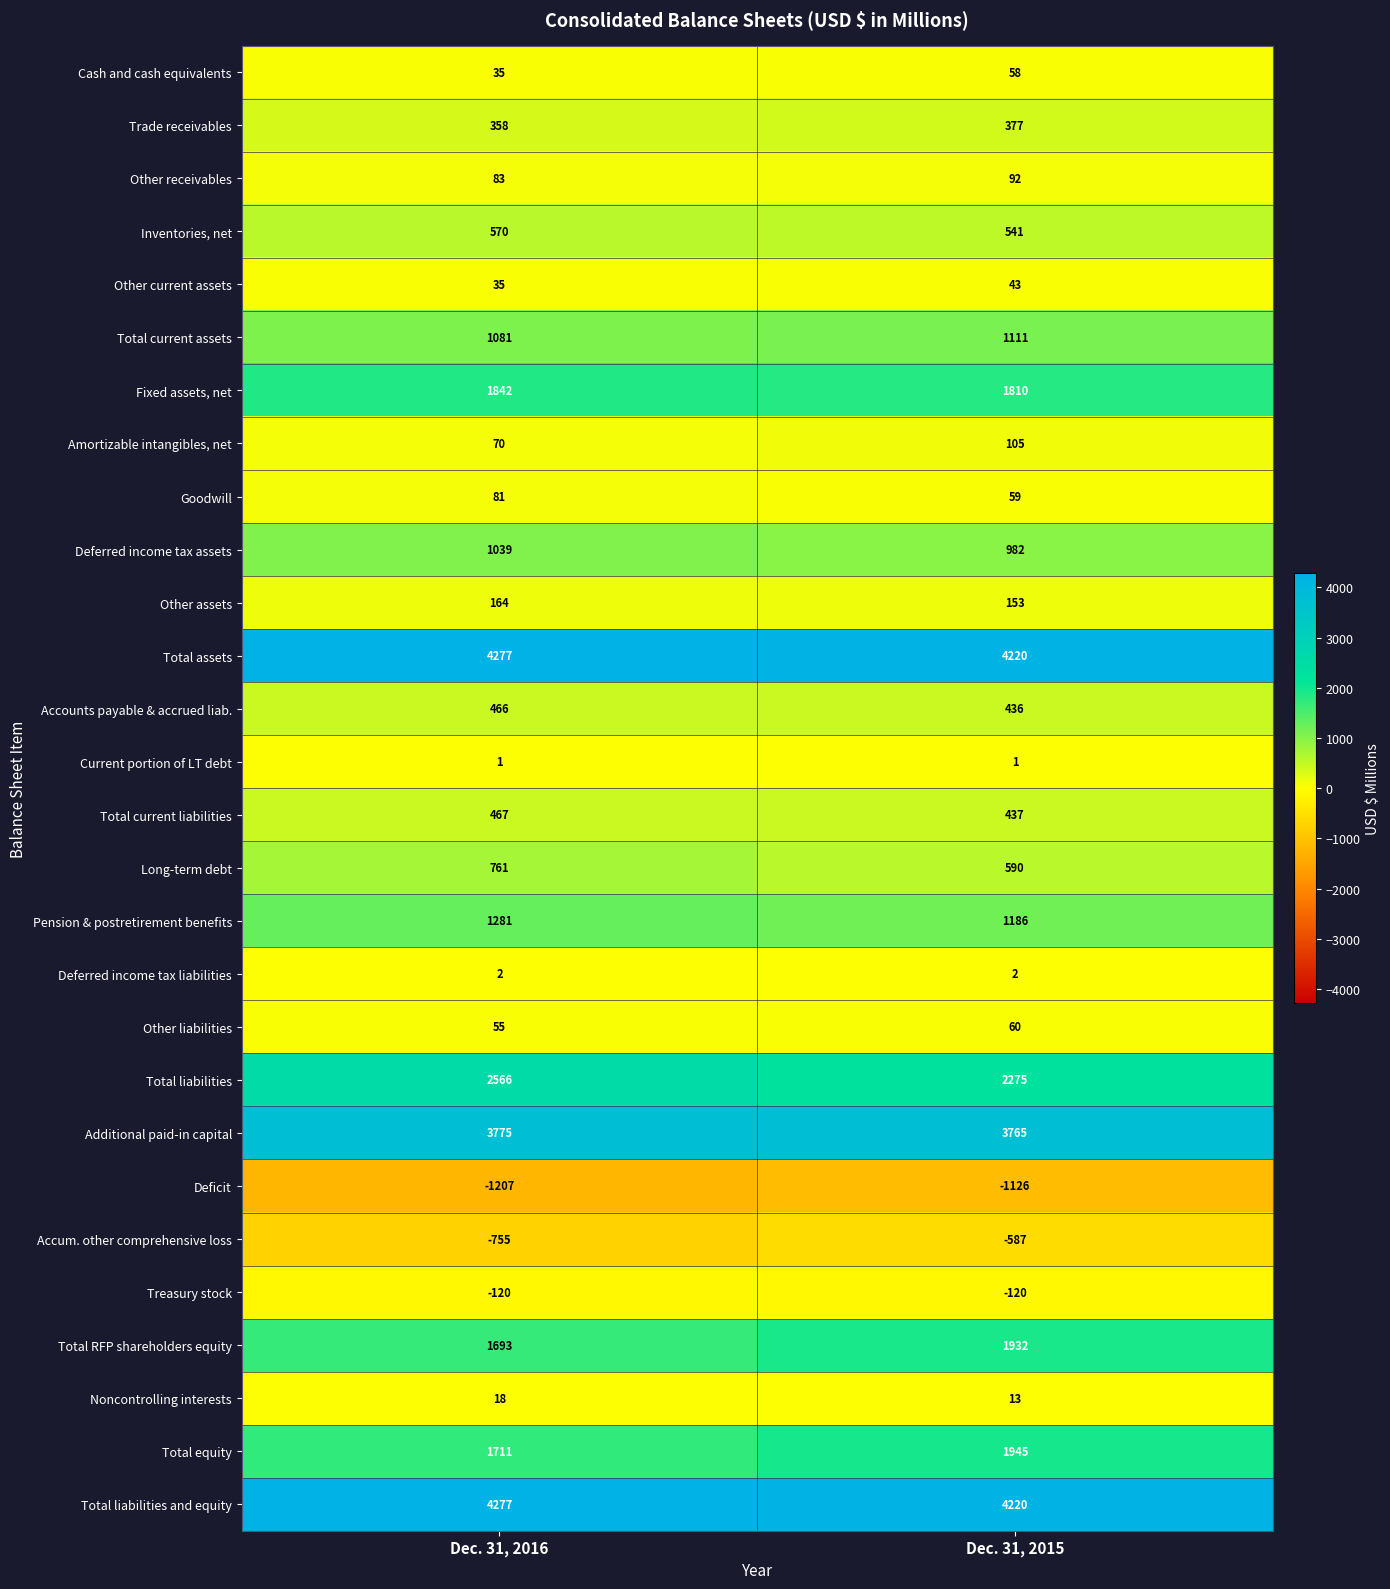

Which category has the lowest value across all series?

Dec. 31, 2016